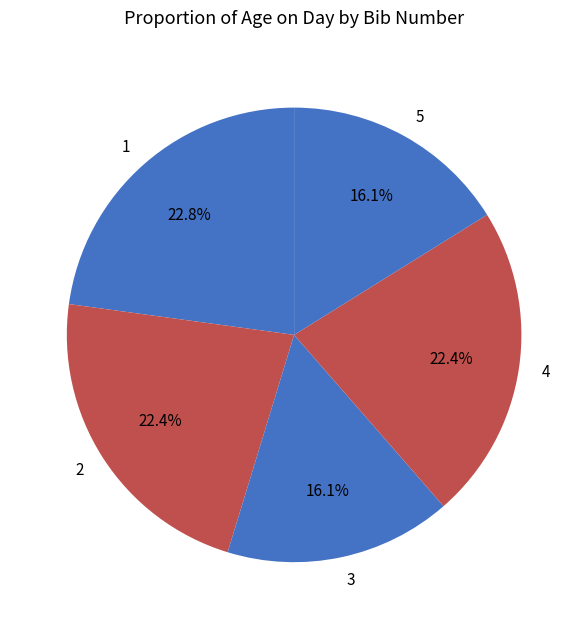

What is the ratio of the value at 4 to the value at 1?

1.0